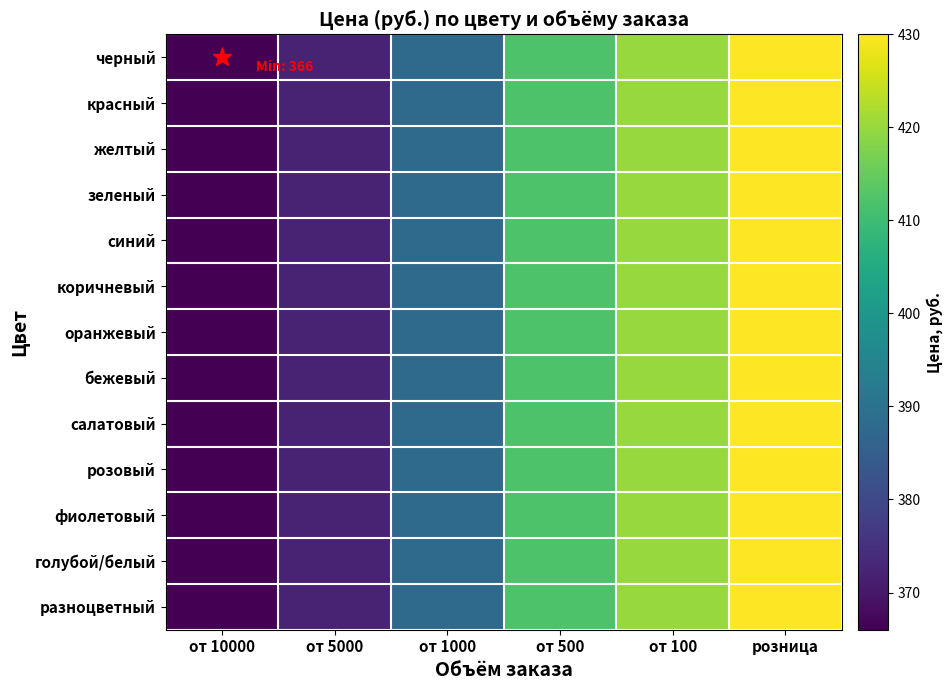

Which label corresponds to the smallest value in the chart?

от 10000